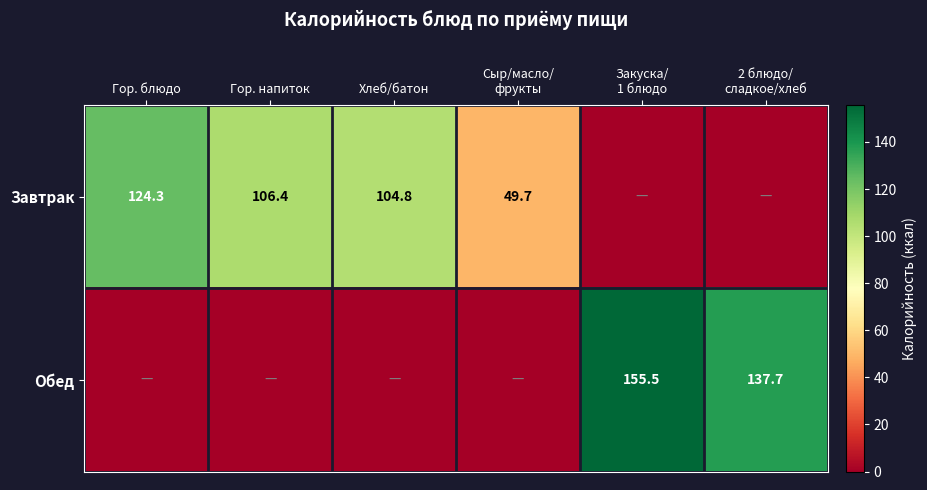

True or false: Завтрак has a value of 143.9 at Гор. напиток.

False